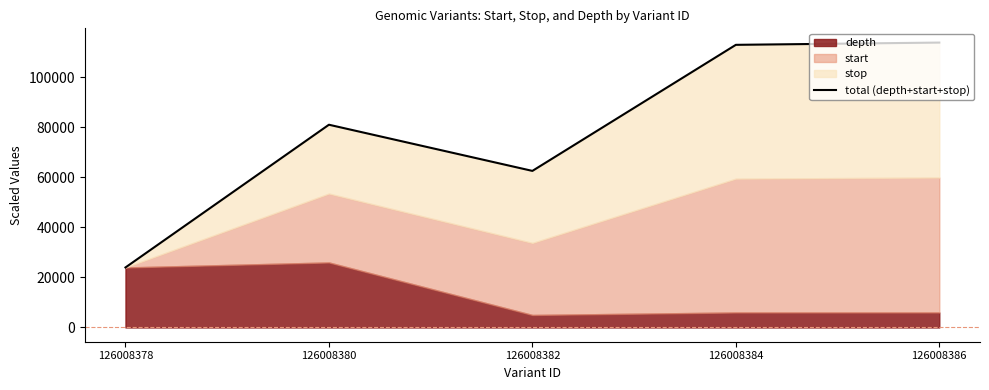

How many lines are shown in the chart?

1